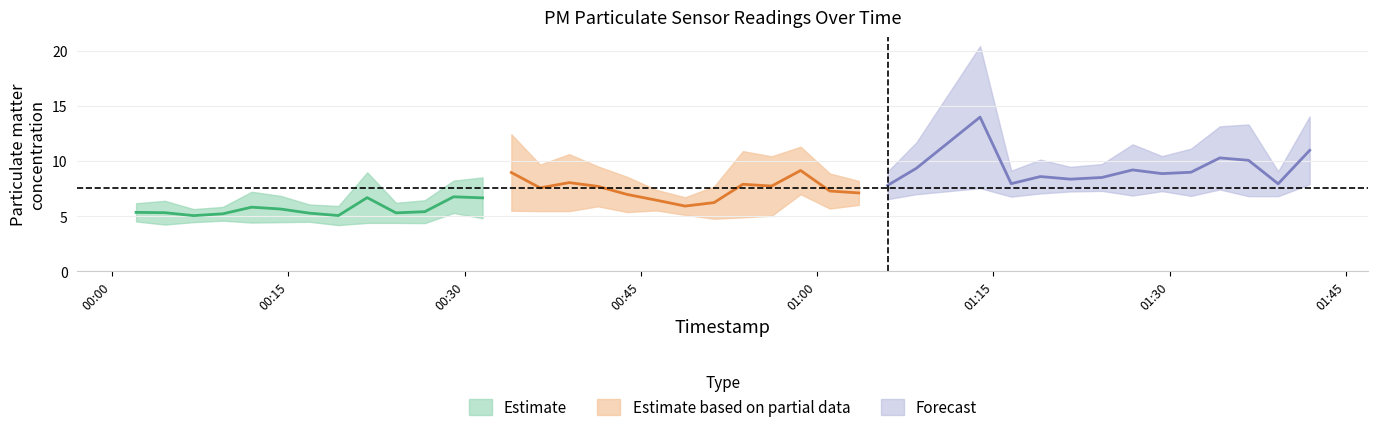

At which label is P1 closest to 13?

2023-08-24T01:34:16